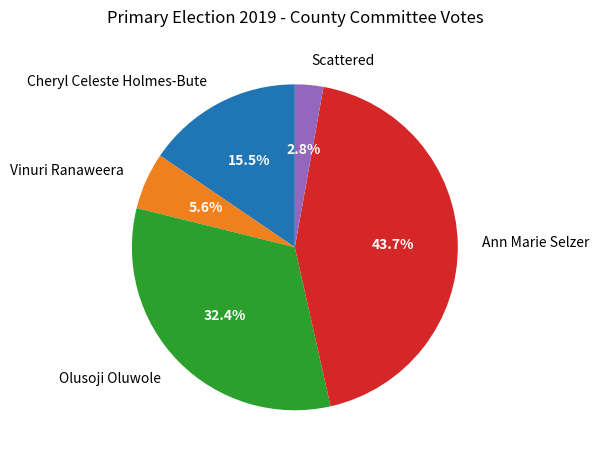

To the nearest percent, what is the difference between the Vinuri Ranaweera and Olusoji Oluwole slice percentages?

27%